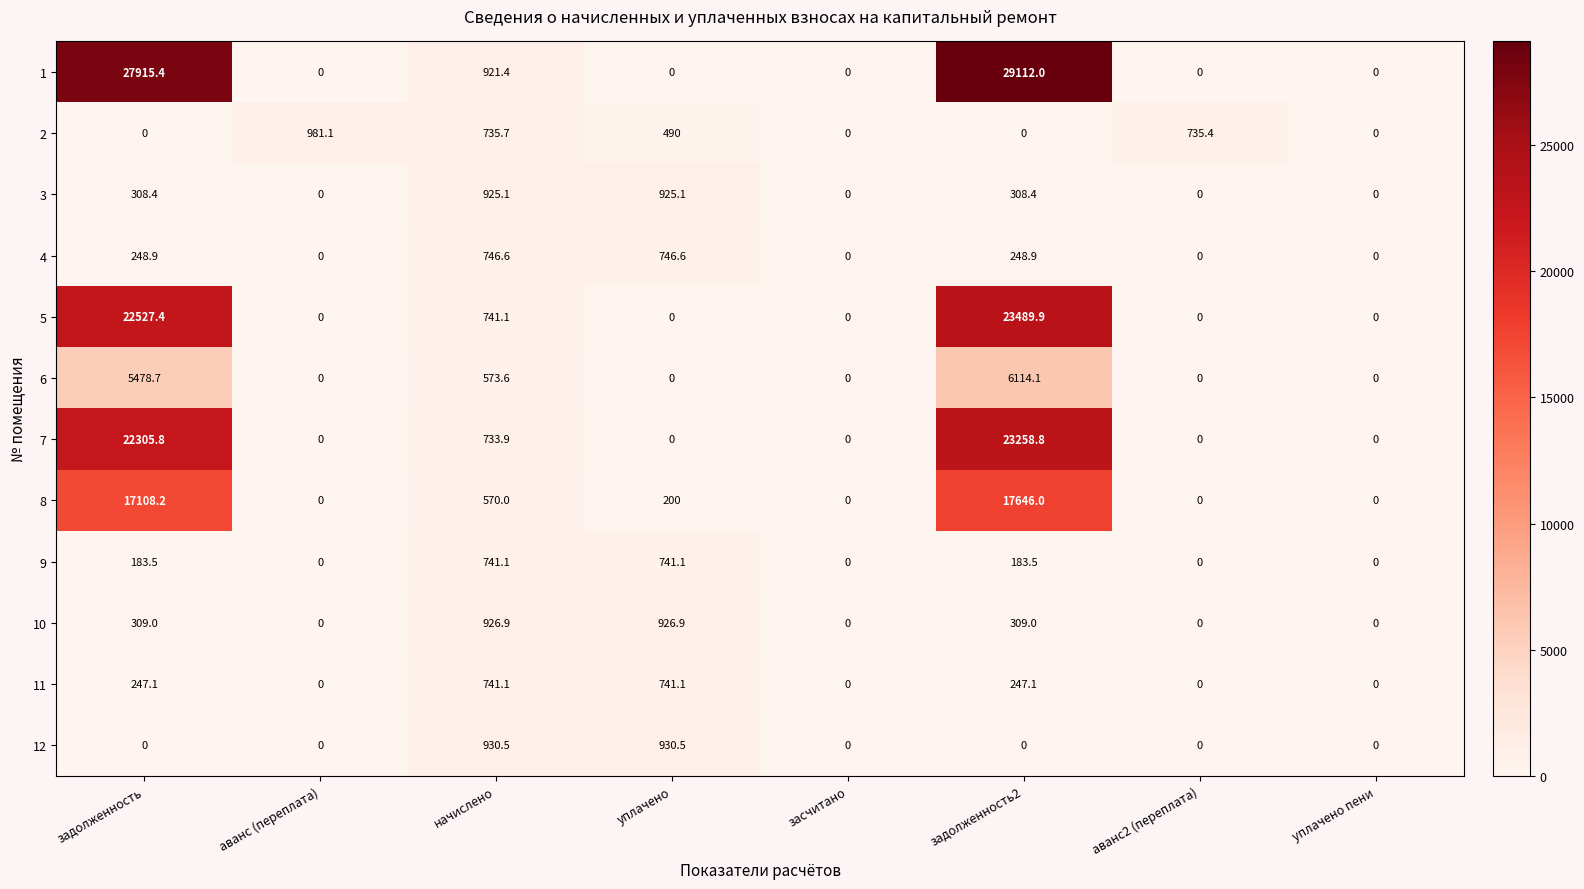

What is the difference between the second highest and second lowest values in the 4 series?

746.6